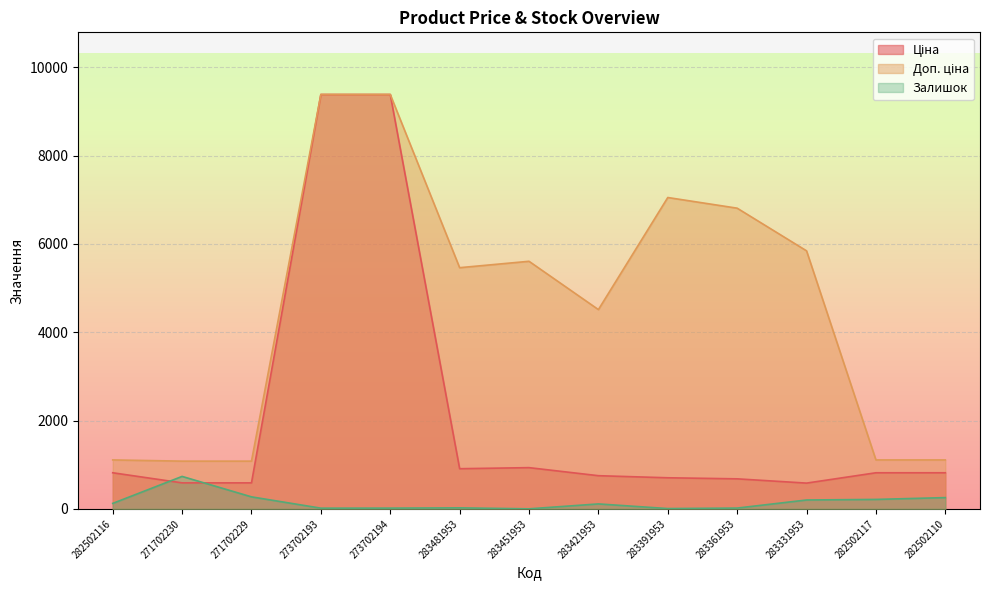

What is the sum of the Доп. ціна values at 283421953 and 283451953?

10120.6